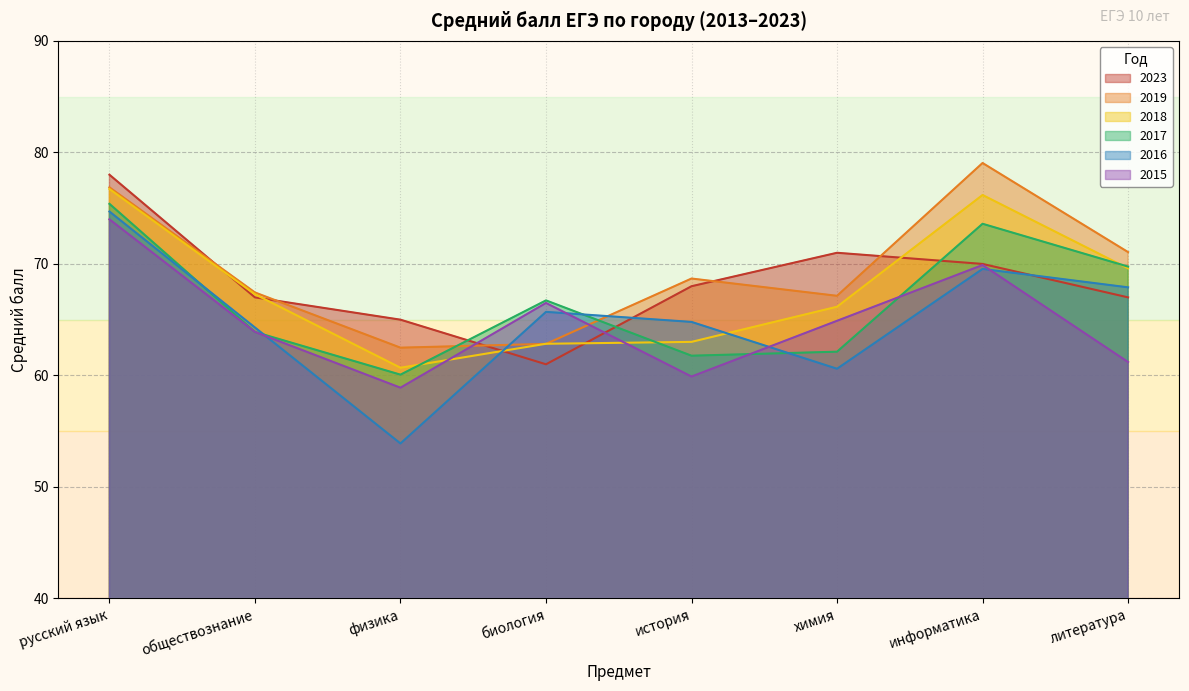

At which category is the sum across all series the highest?

русский язык